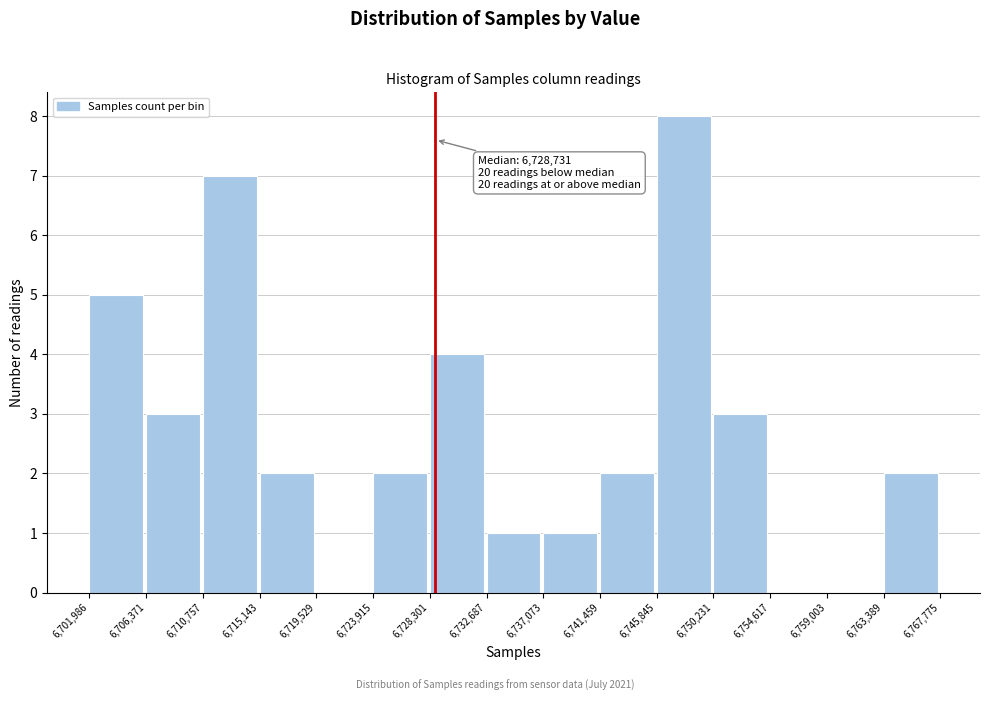

Which range on the x-axis has the tallest bar?

6,745,845 to 6,750,231